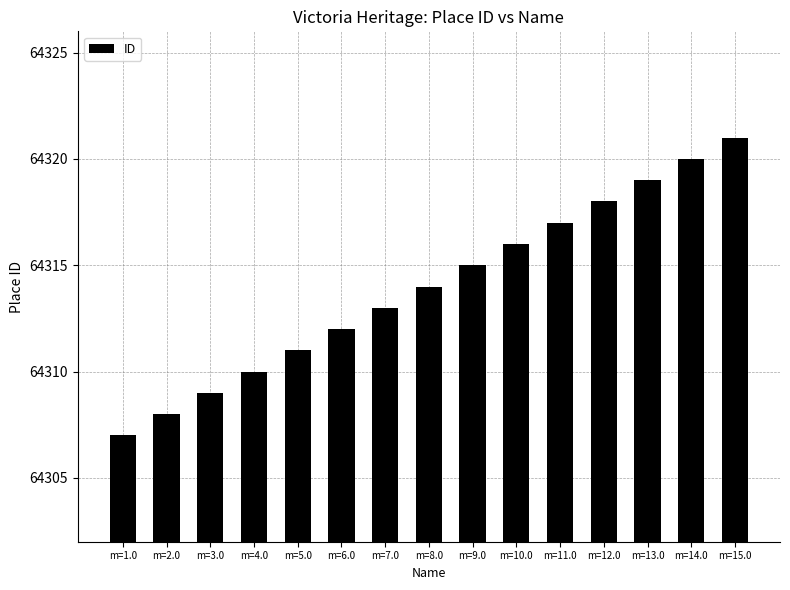

What is the sum of the values at m=12.0 and m=9.0?

128633